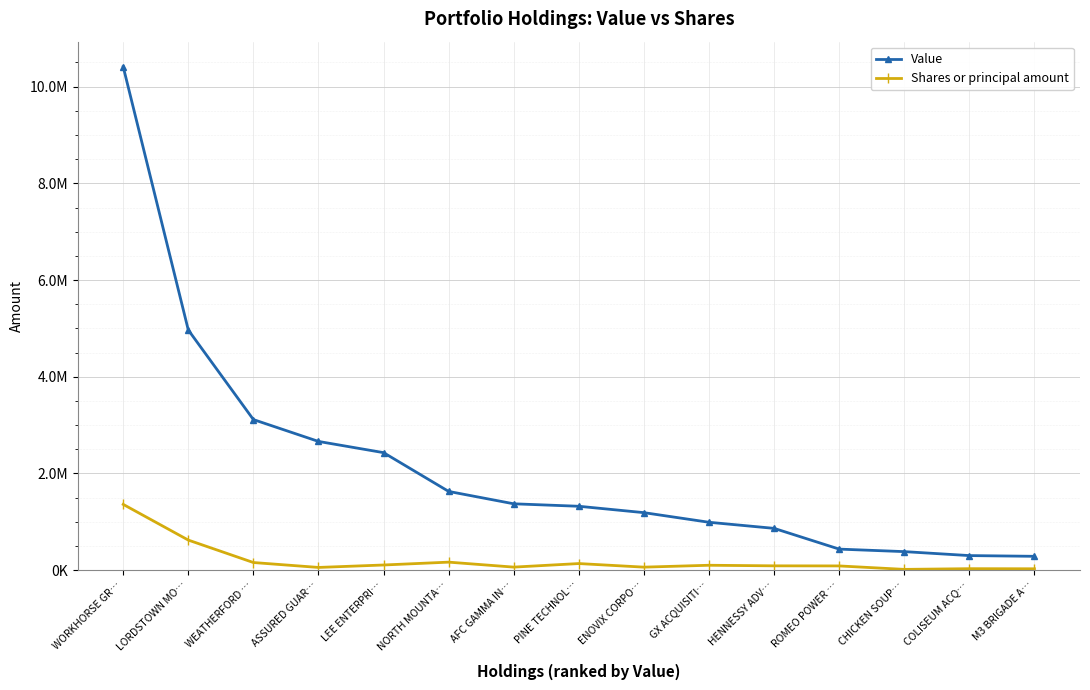

What are all the series names shown in the legend?

Value, Shares or principal amount